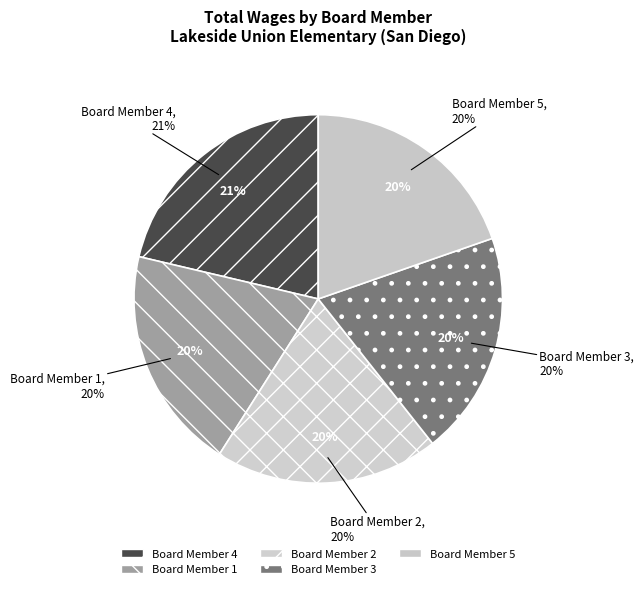

Which has a higher value, Board Member 4 or Board Member 1?

Board Member 4